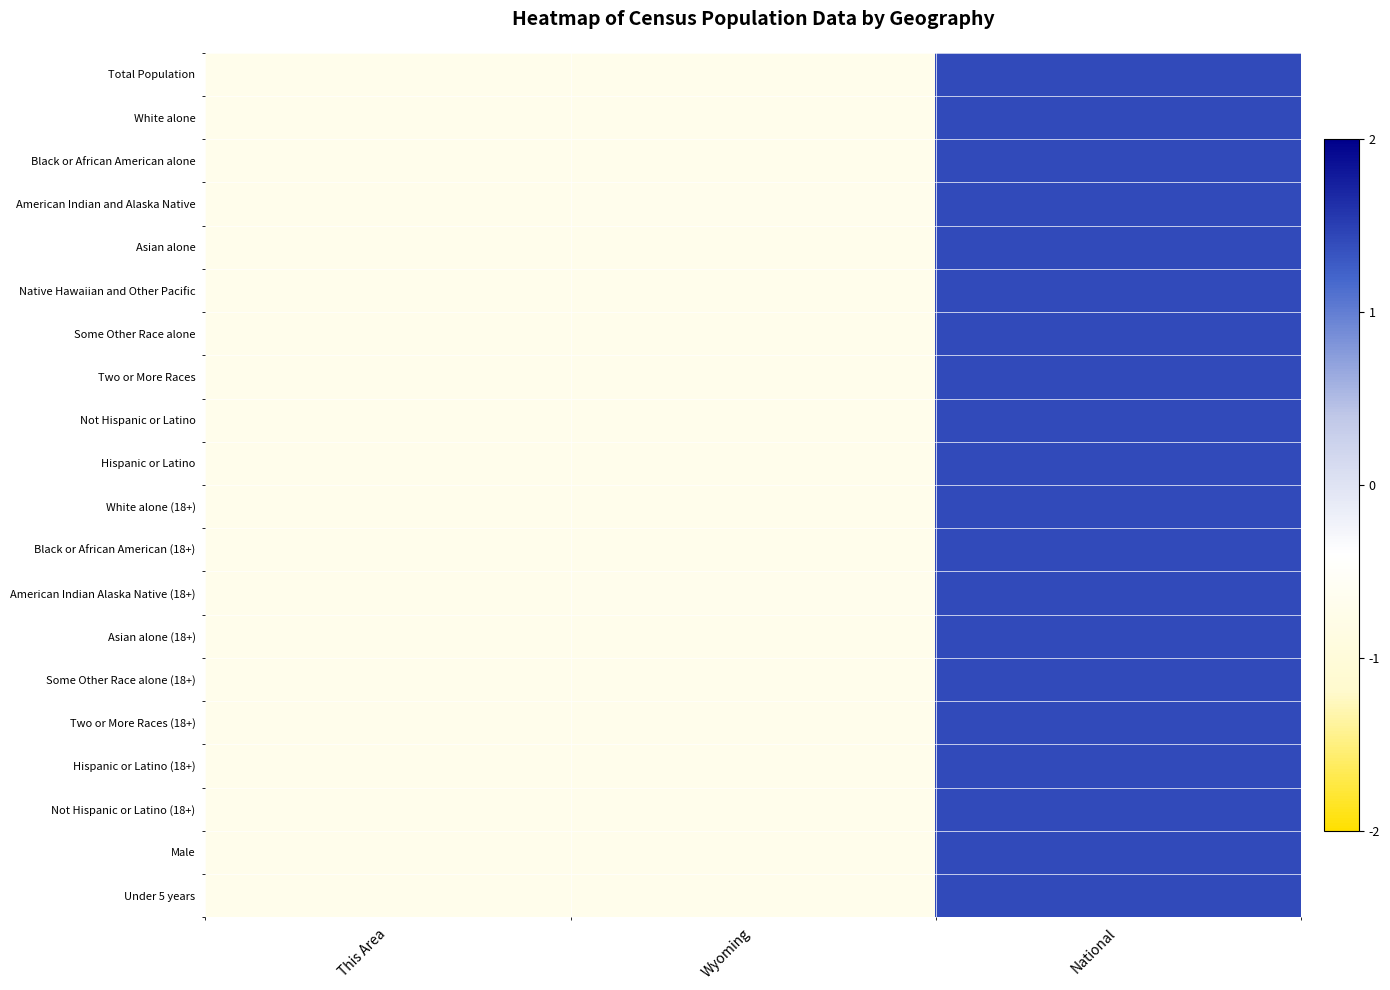

Between This Area and National, which is larger?

National